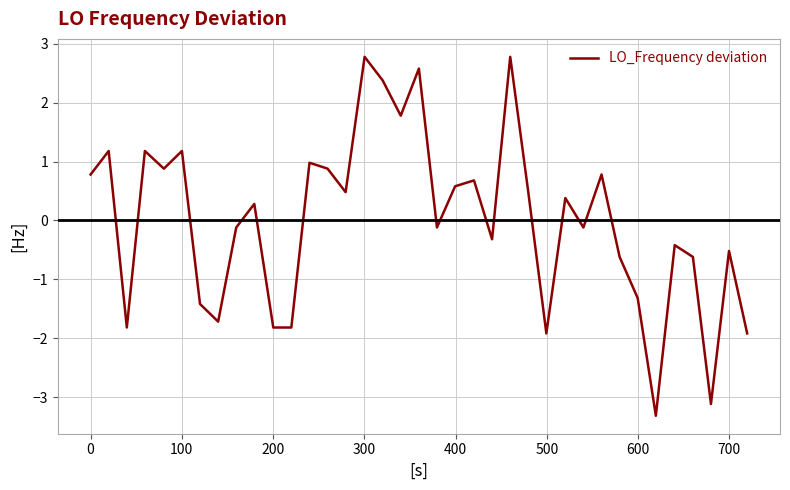

Reading left to right, transcribe all the data shown in this chart.

0.8	1.2	-1.8	1.2	0.9	1.2	-1.4	-1.7	-0.1	0.3	-1.8	-1.8	1.0	0.9	0.5	2.8	2.4	1.8	2.6	-0.1	0.6	0.7	-0.3	2.8	0.5	-1.9	0.4	-0.1	0.8	-0.6	-1.3	-3.3	-0.4	-0.6	-3.1	-0.5	-1.9